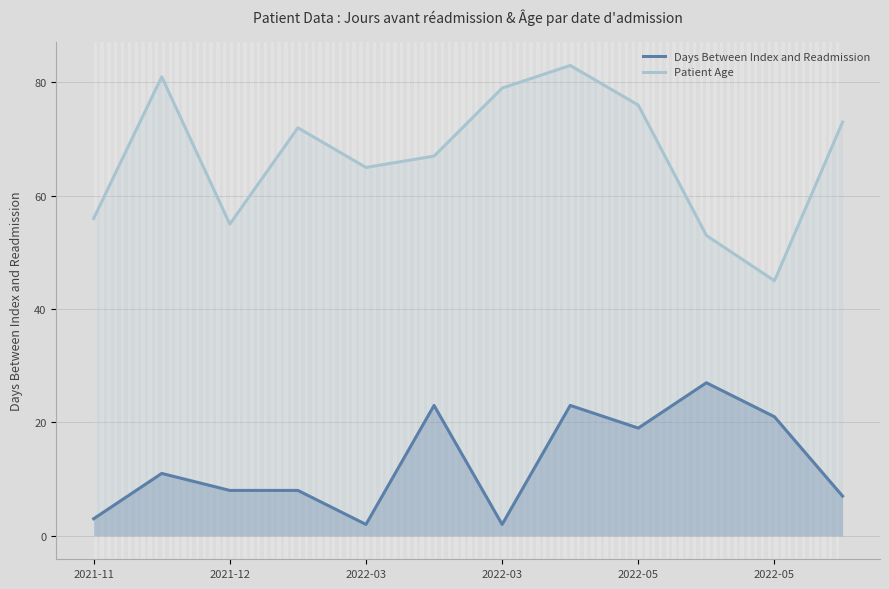

What are all the series names shown in the legend?

Days Between Index and Readmission, Patient Age